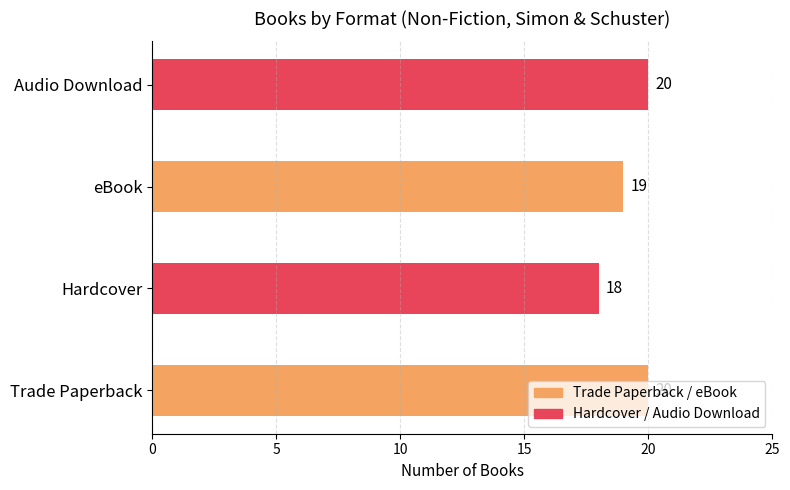

What is the sum of all values?

77